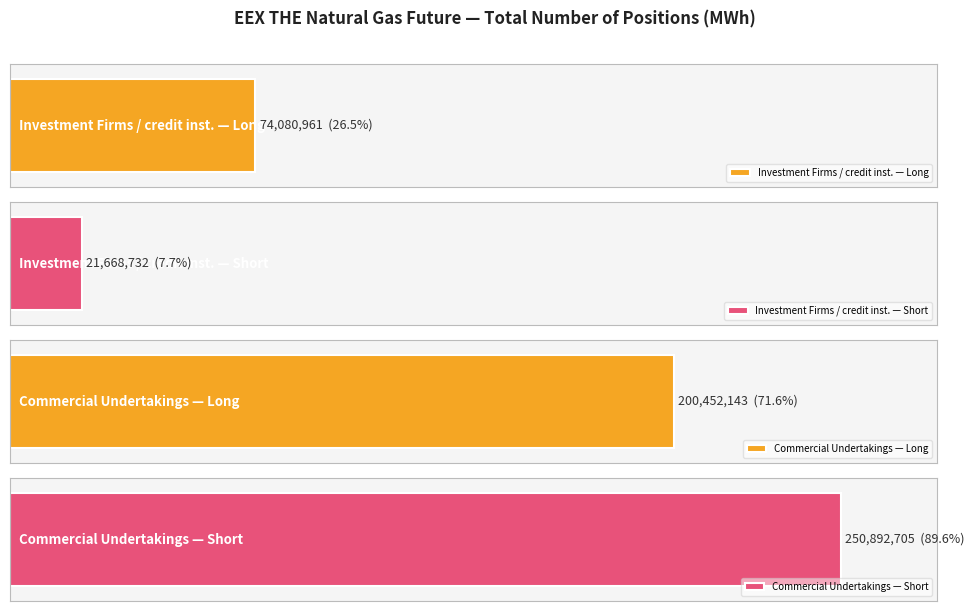

What is the lowest value of the Short series?

21668732